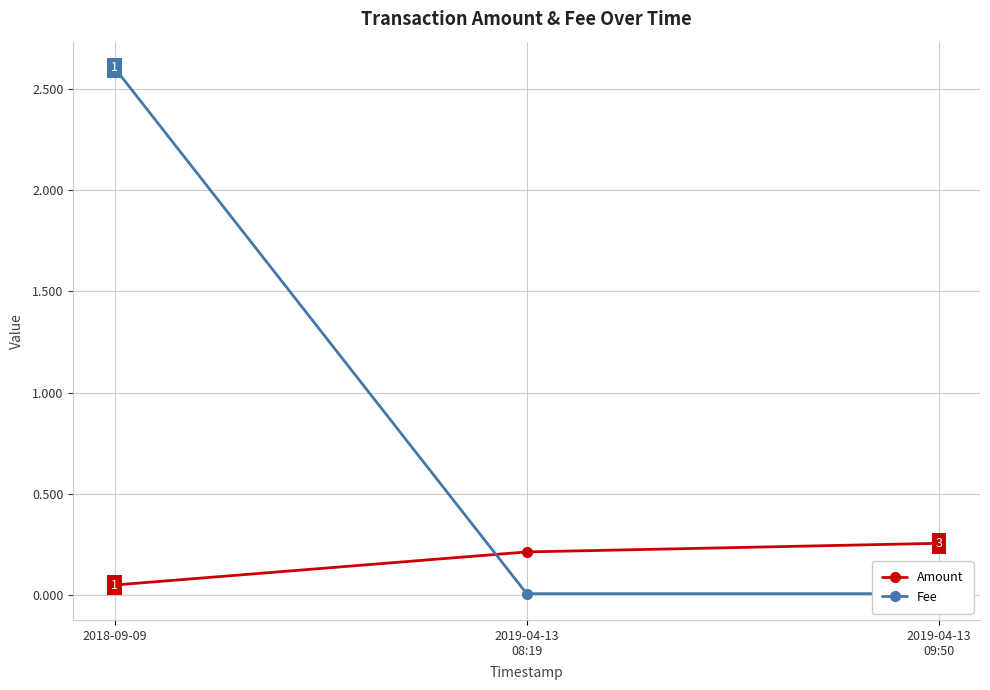

Rank the categories by Fee value from lowest to highest.

2019-04-13
08:19, 2019-04-13
09:50, 2018-09-09